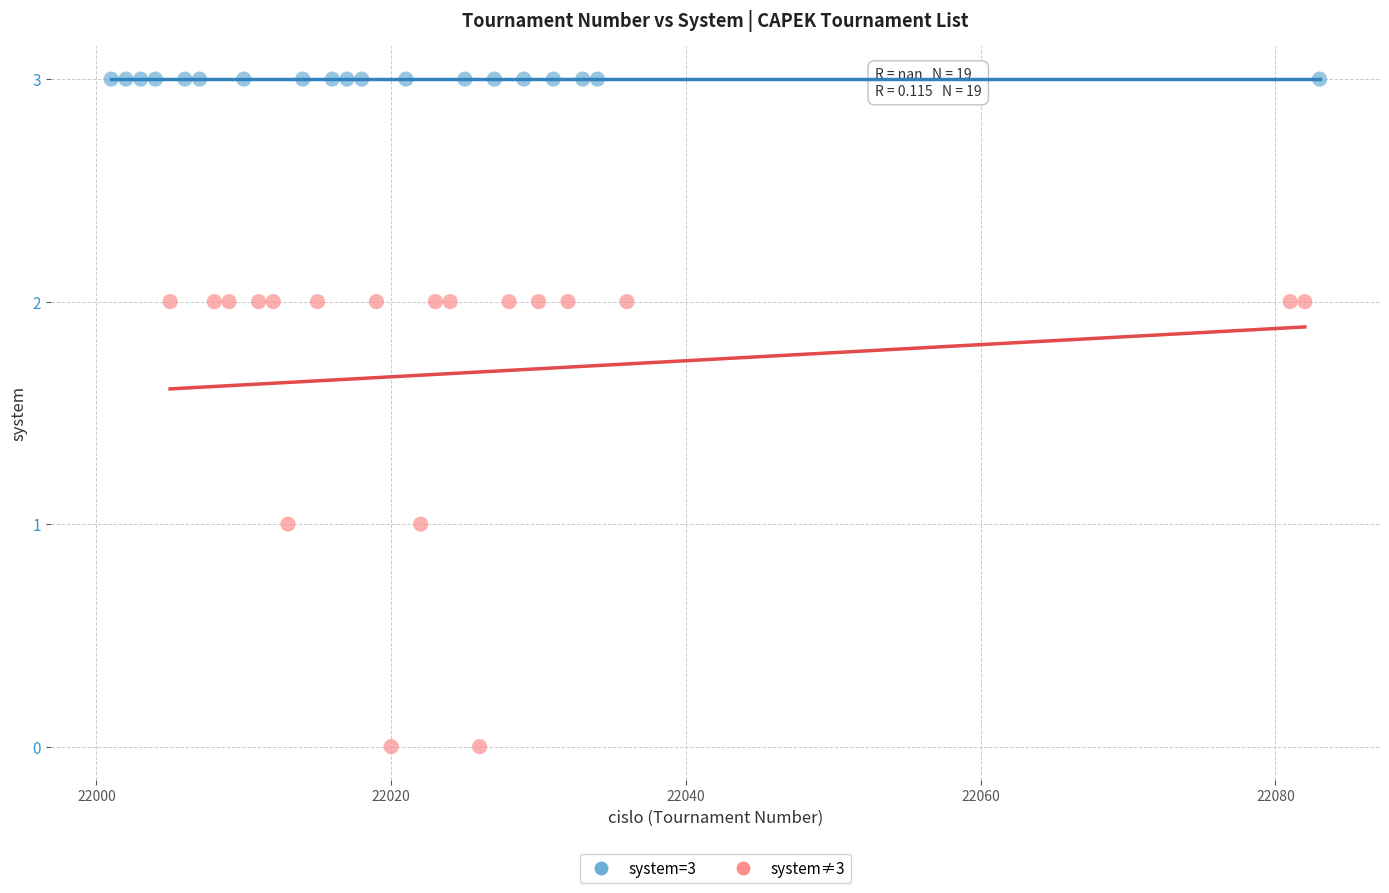

Which series contains the highest Y value?

system=3